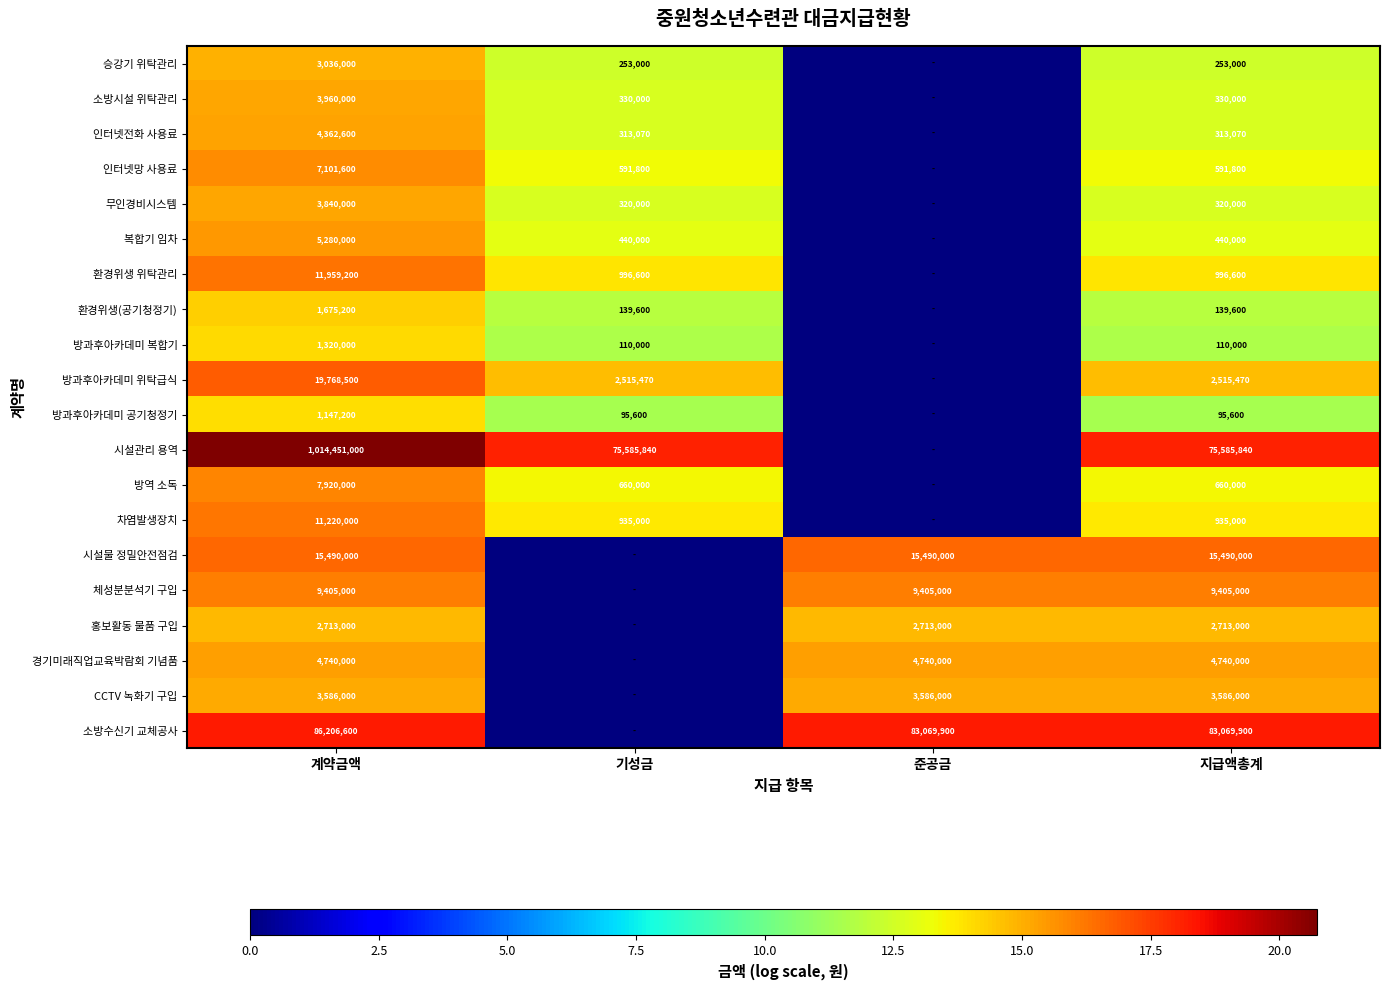

At 지급액총계, list the series in order from largest to smallest.

소방수신기 교체공사, 시설관리 용역, 시설물 정밀안전점검, 체성분분석기 구입, 경기미래직업교육박람회 기념품, CCTV 녹화기 구입, 홍보활동 물품 구입, 방과후아카데미 위탁급식, 환경위생 위탁관리, 차염발생장치, 방역 소독, 인터넷망 사용료, 복합기 임차, 소방시설 위탁관리, 무인경비시스템, 인터넷전화 사용료, 승강기 위탁관리, 환경위생(공기청정기), 방과후아카데미 복합기, 방과후아카데미 공기청정기